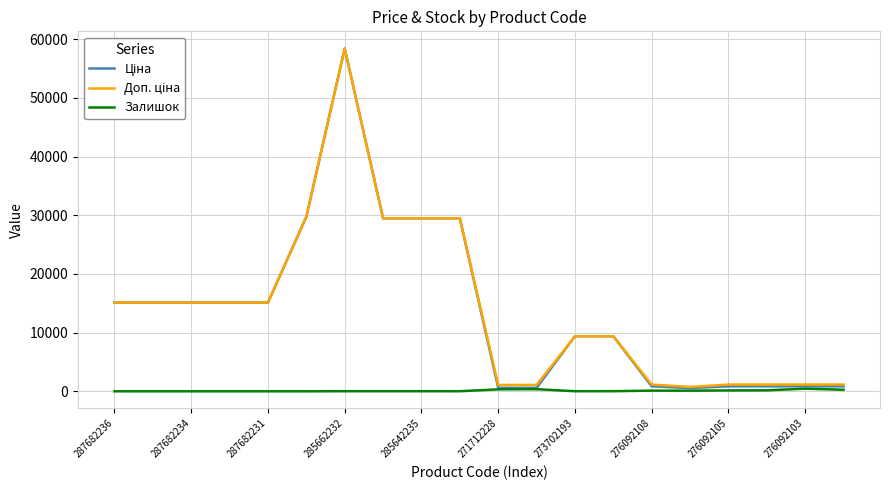

Count the number of categories in the chart.

20